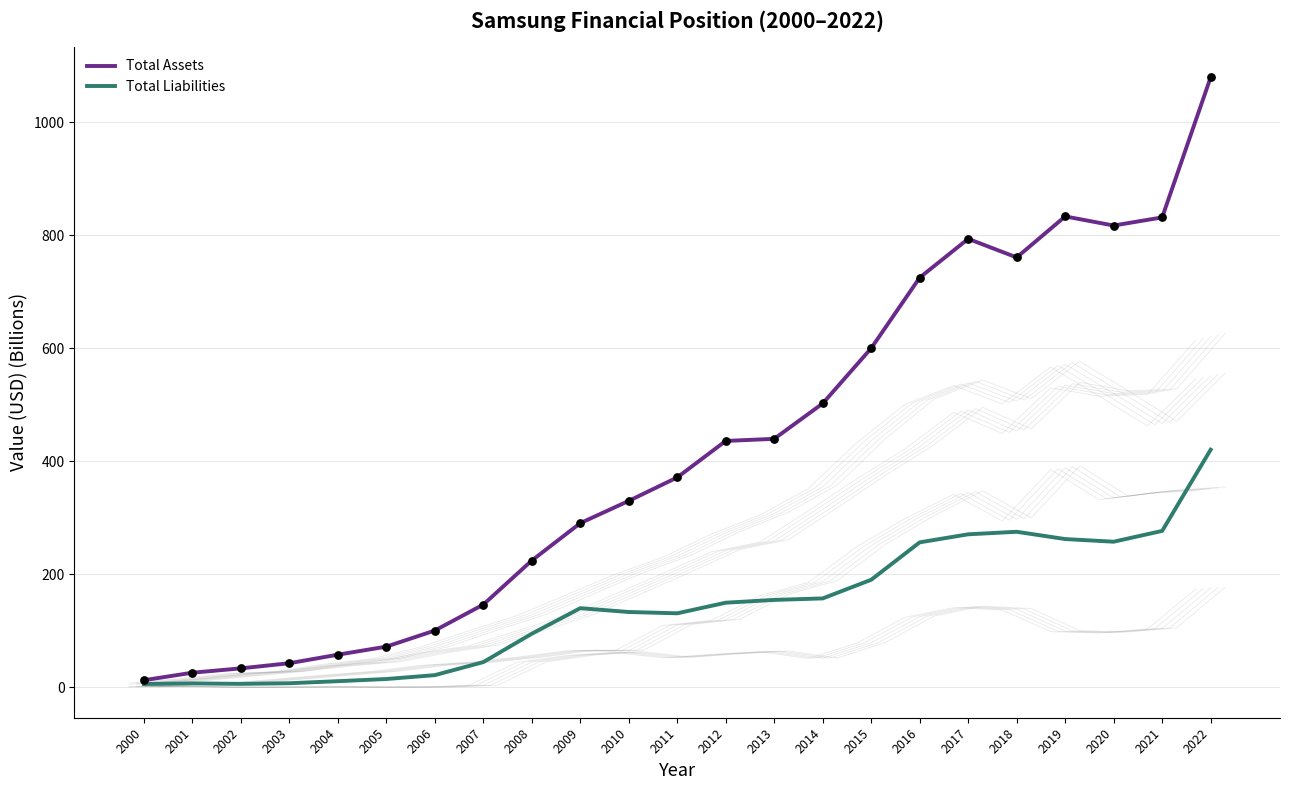

What are all the series names shown in the legend?

Total Assets, Total Liabilities